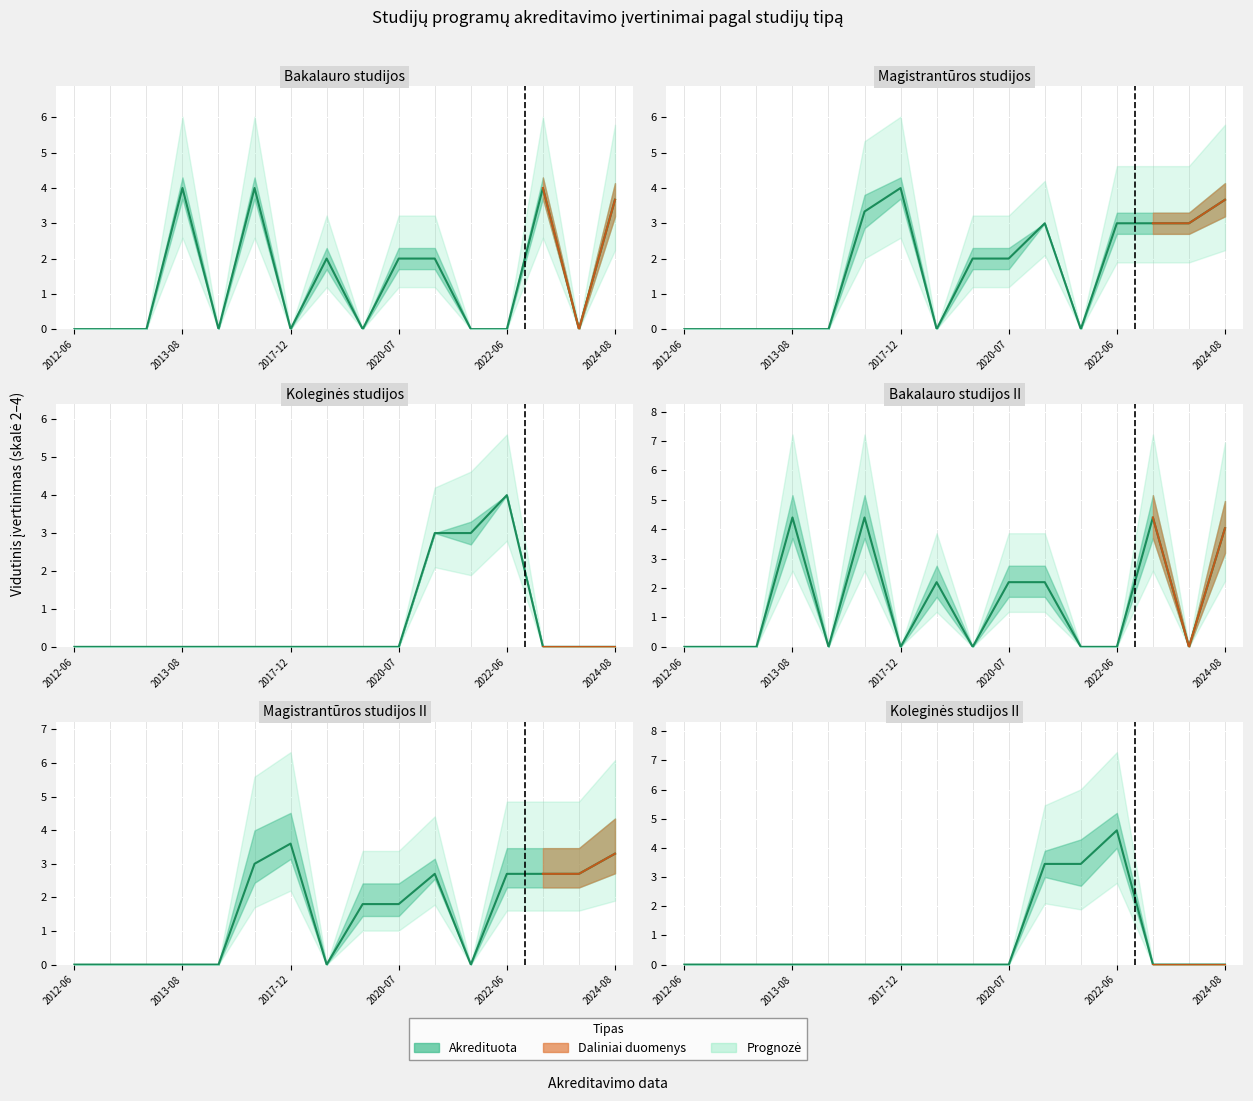

Which category has the highest value in the Koleginės studijos series?

2022-06